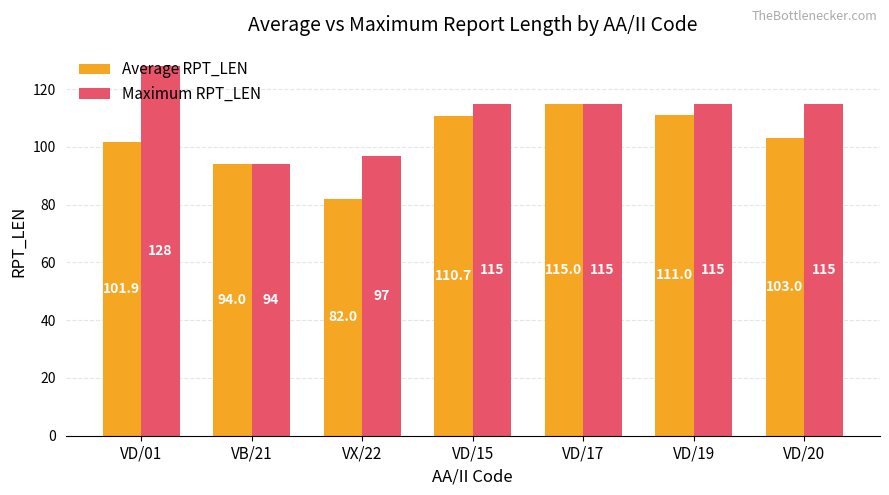

Which series has the widest spread of values?

Maximum RPT_LEN